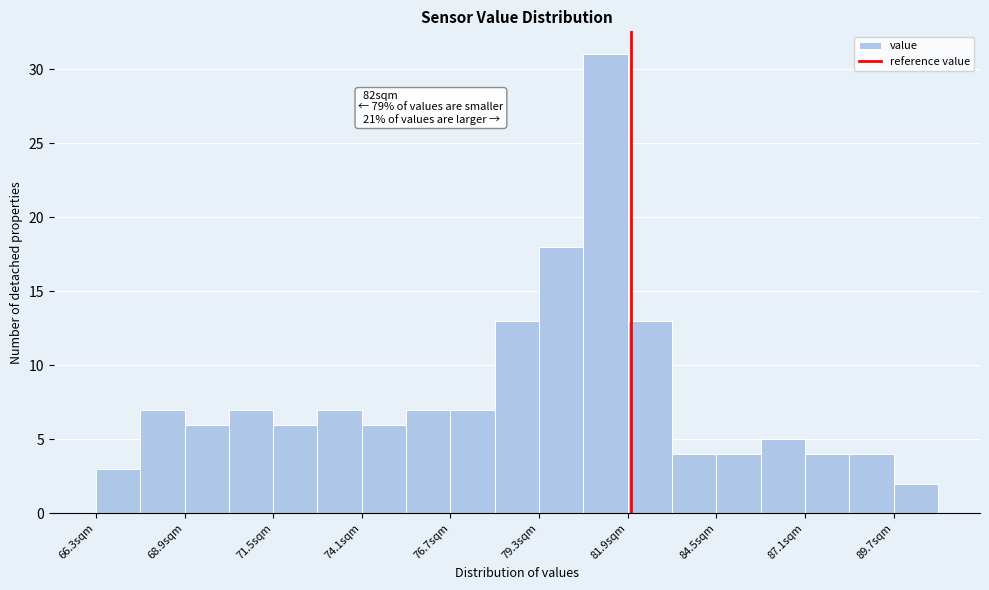

Around what value on the x-axis is the tallest bar? Give the approximate position of its centre, as read against the axis.

81.5